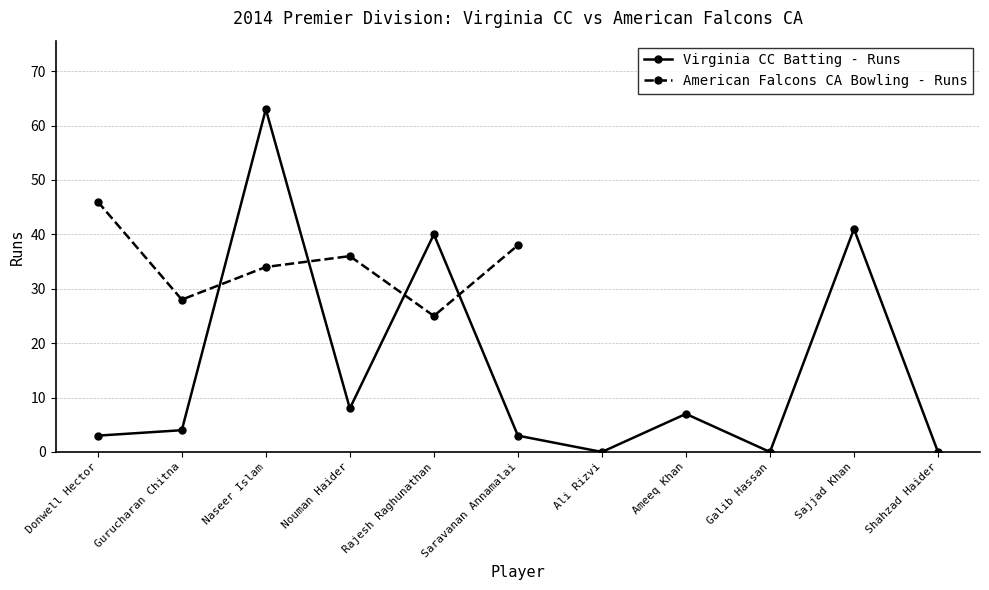

Which category has the highest value in the Virginia CC Batting - Runs series?

Naseer Islam